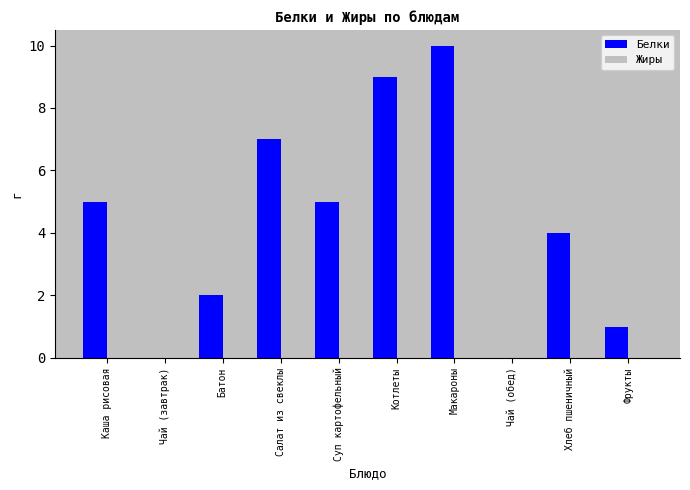

Is it true that Белки equals 5 at Суп картофельный?

True